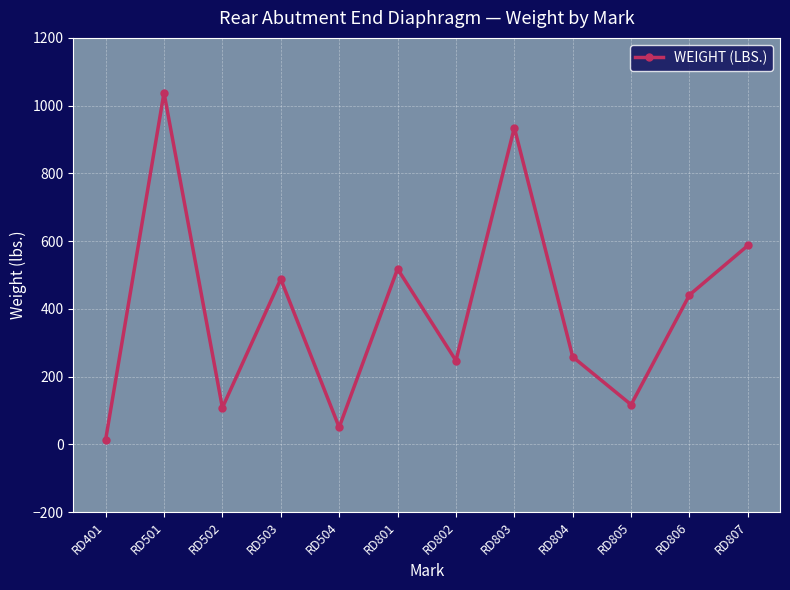

Does the chart have visible grid lines?

Yes